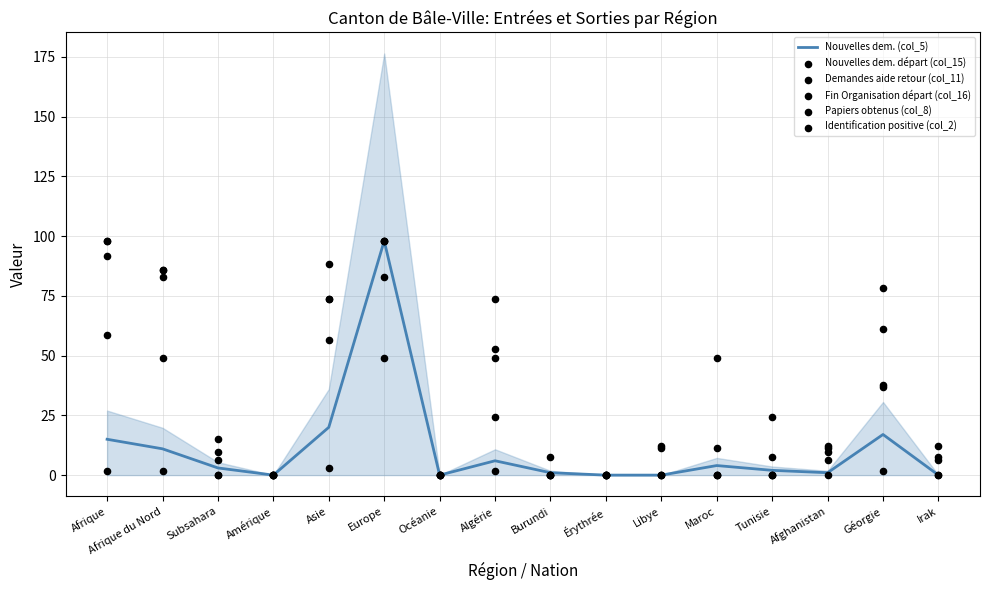

What is the total value across all series at Tunisie?

34.0